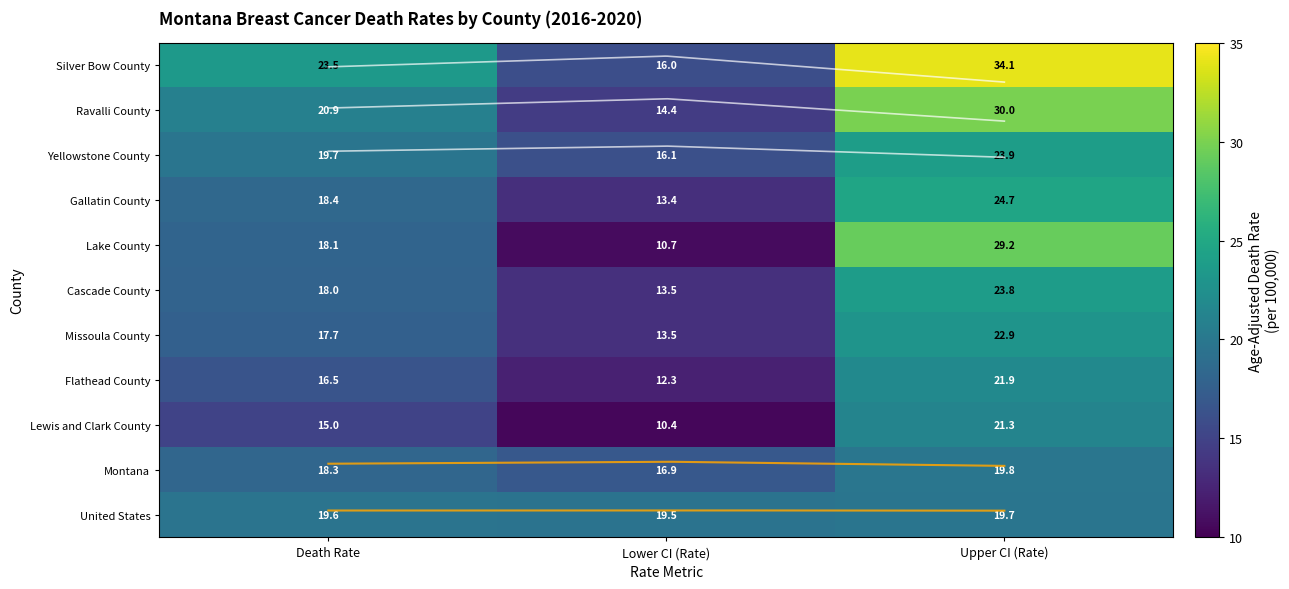

Rank the series by their maximum value, from highest to lowest.

Silver Bow County, Ravalli County, Lake County, Gallatin County, Yellowstone County, Cascade County, Missoula County, Flathead County, Lewis and Clark County, Montana, United States